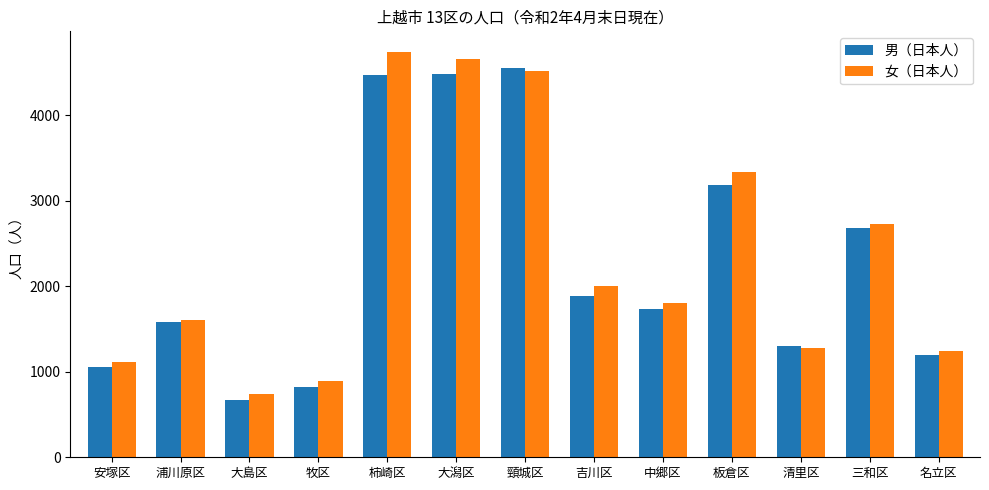

What is the label of the 11th bar from the right?

大島区